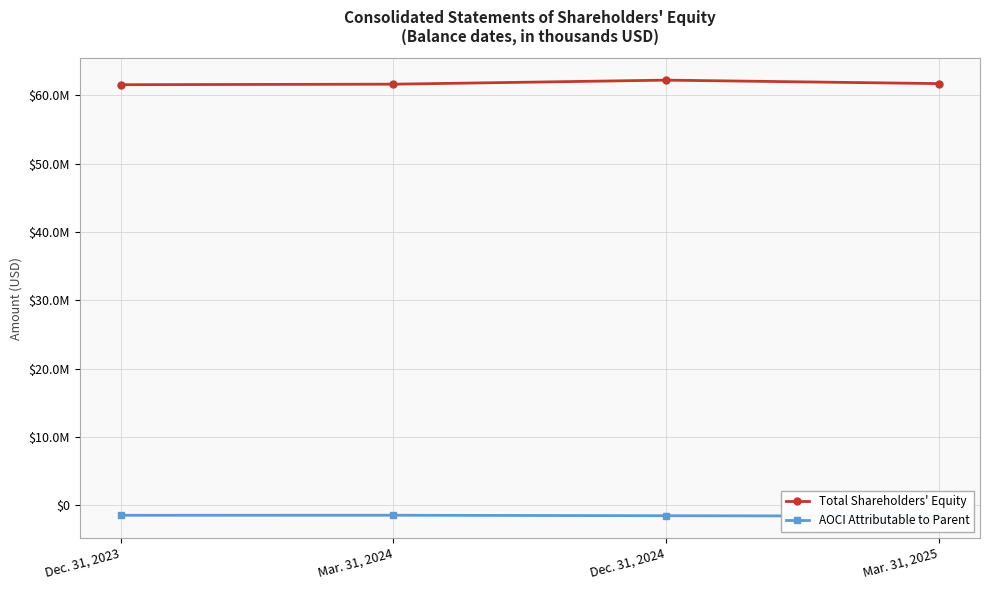

Between Mar. 31, 2025 and Dec. 31, 2024, which is larger?

Dec. 31, 2024